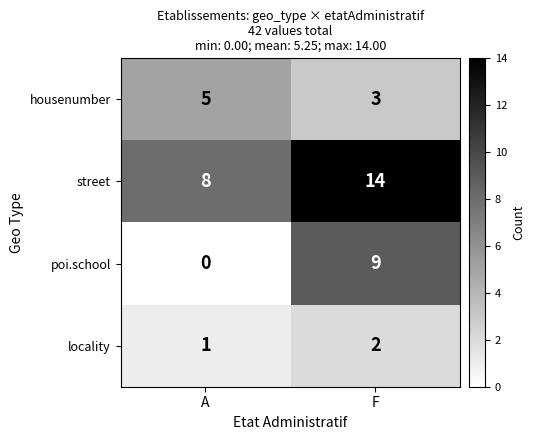

What is the difference between the highest and lowest values at F?

12